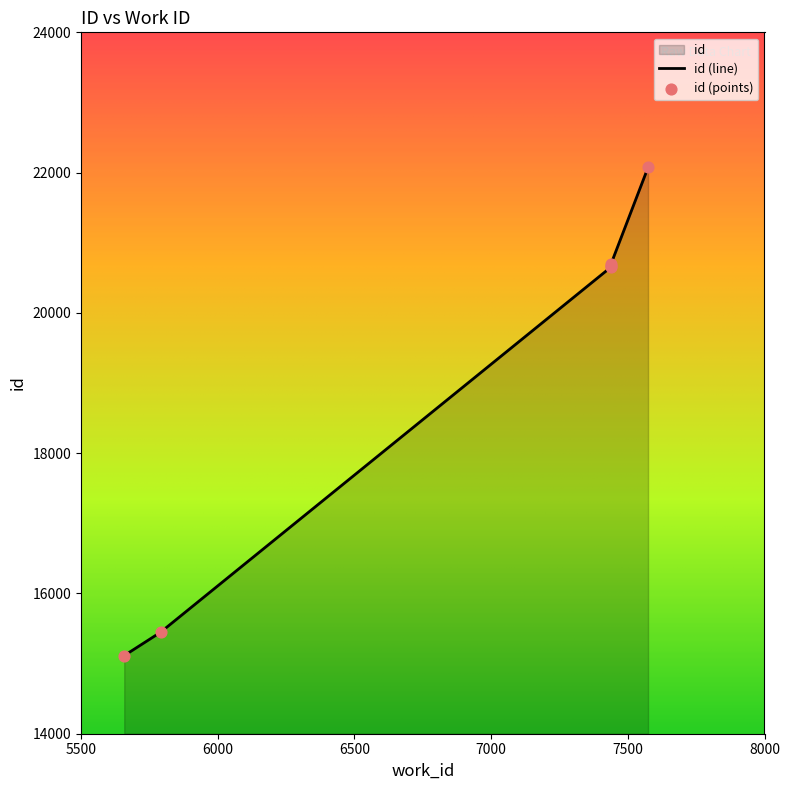

Approximately how many times larger is the value at 5791 compared to 7439?

0.7